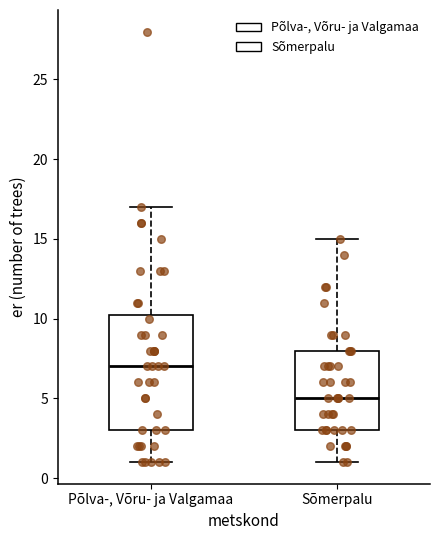

Which box has the lowest median line?

Sõmerpalu